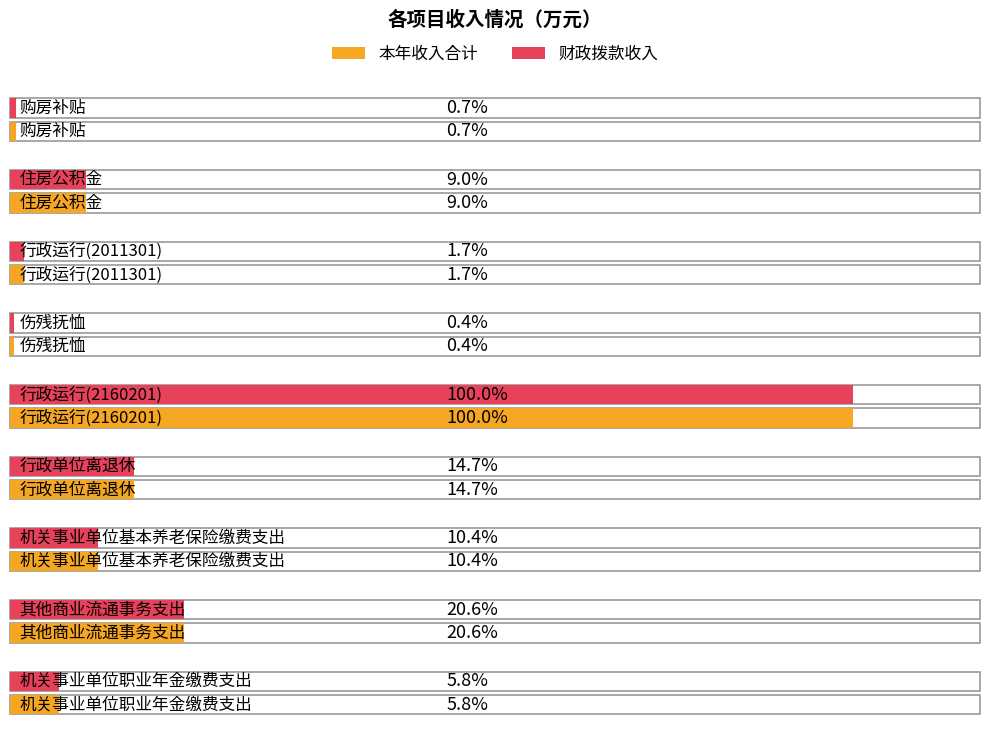

At which category does the chart reach its minimum across all series?

伤残抚恤